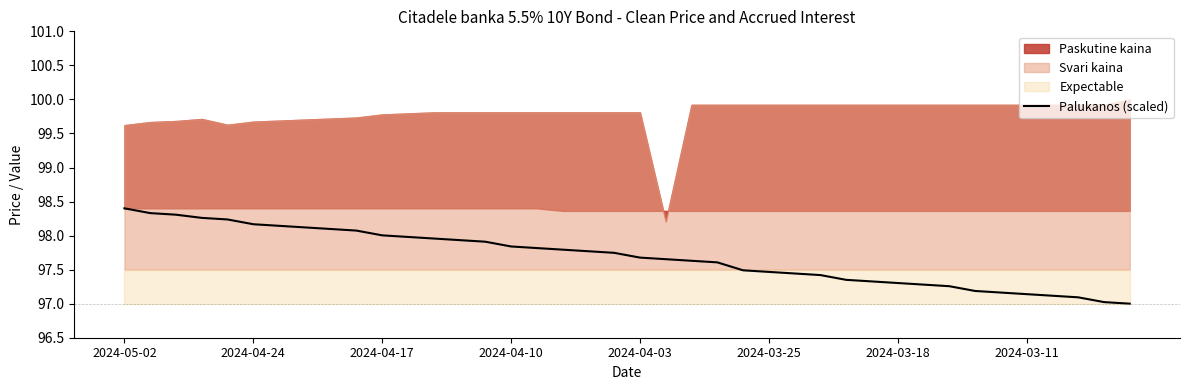

True or false: there are more than 1 points higher than both neighbors.

False